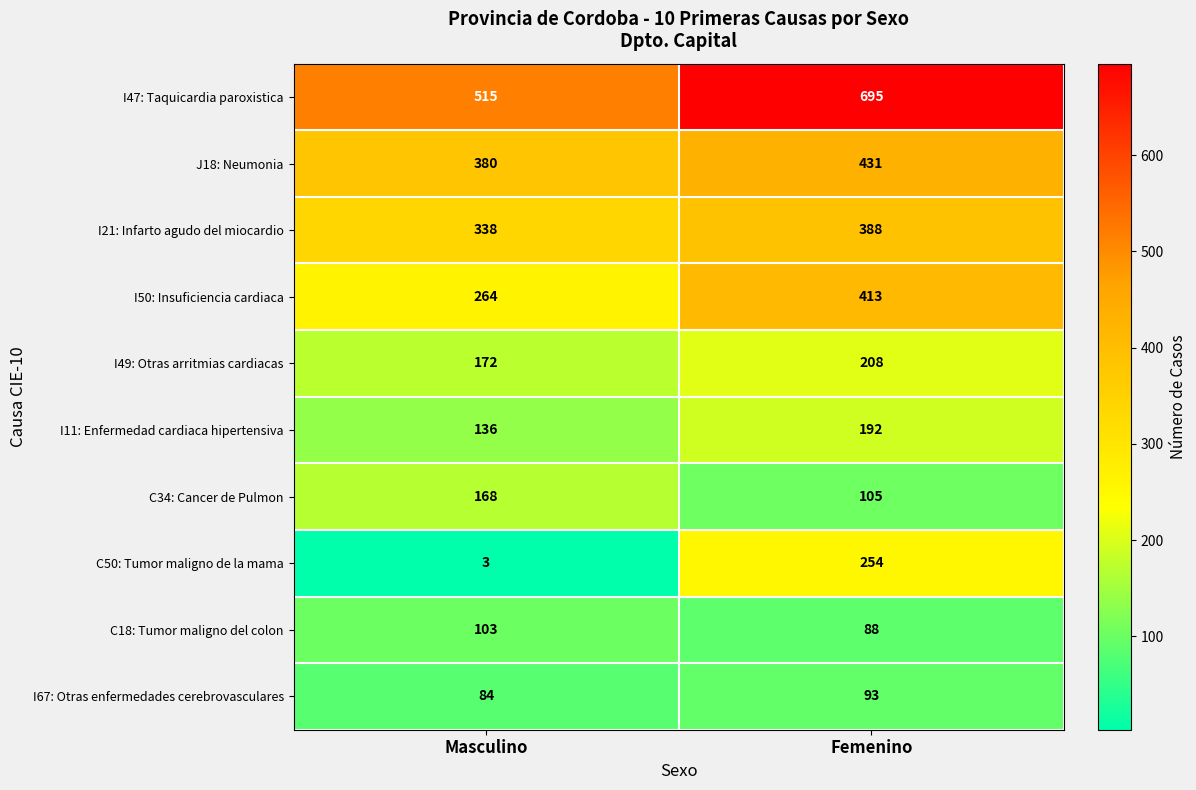

The I49: Otras arritmias cardiacas series shows 79 at Femenino. True or false?

False